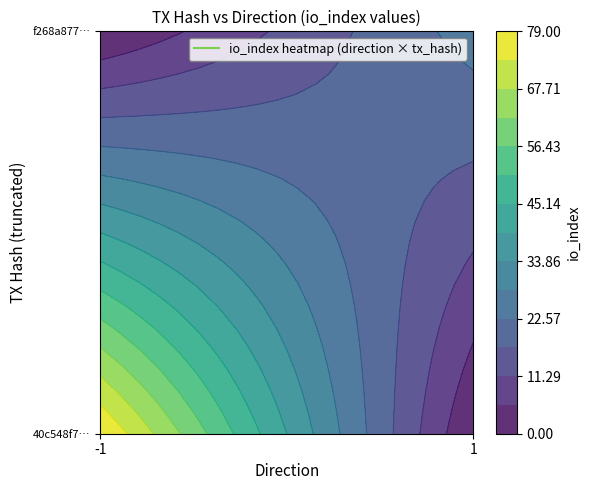

What is the approximate value of 40c548f71111a21c8207bc5cd1c4b4b607880ed at io_index, to the nearest 10?

80